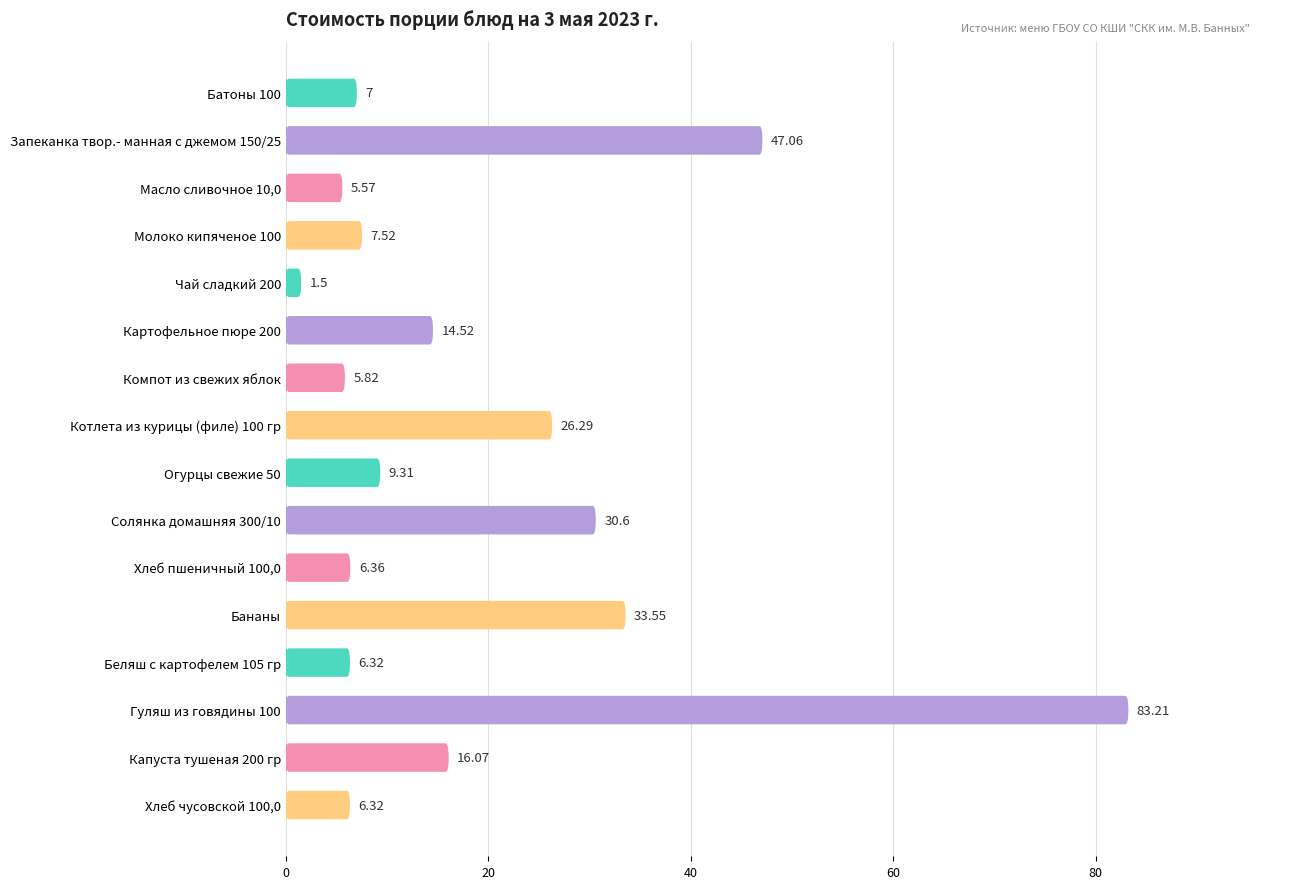

Does the chart contain any negative values?

No